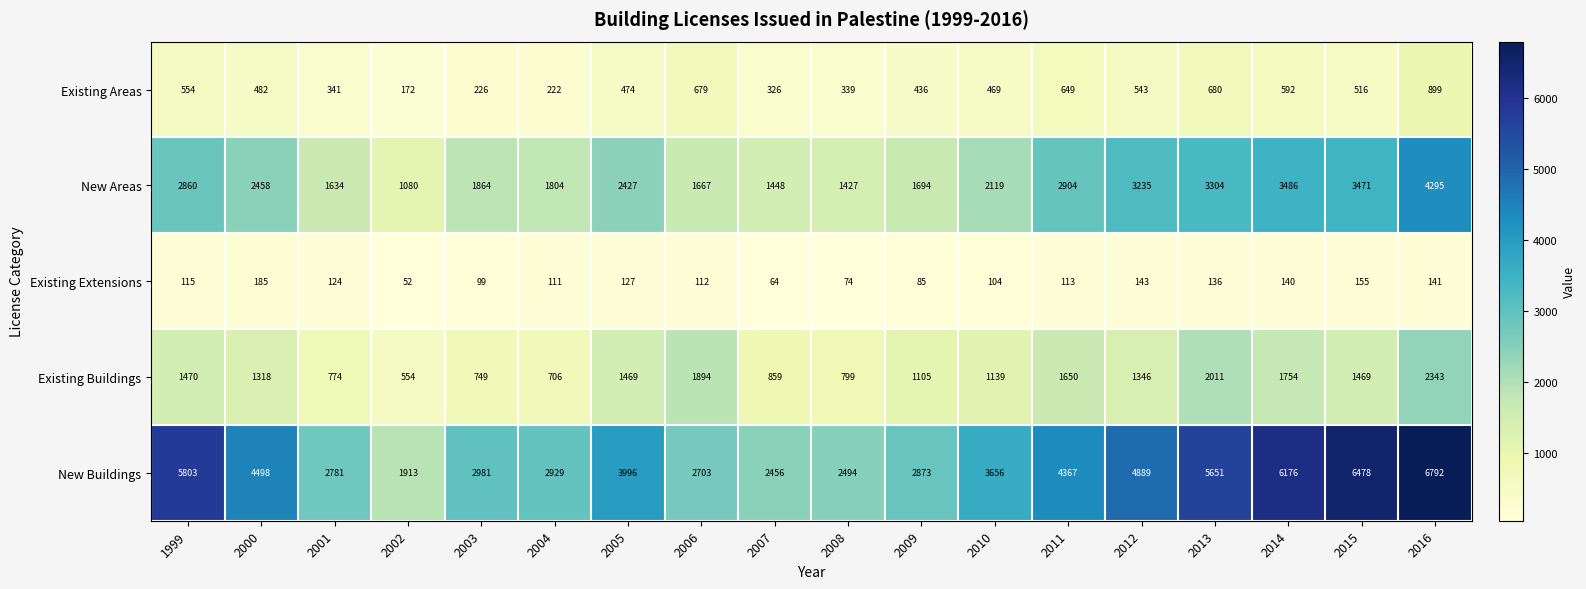

What is the difference between the maximum and minimum values in the Existing Areas series?

727